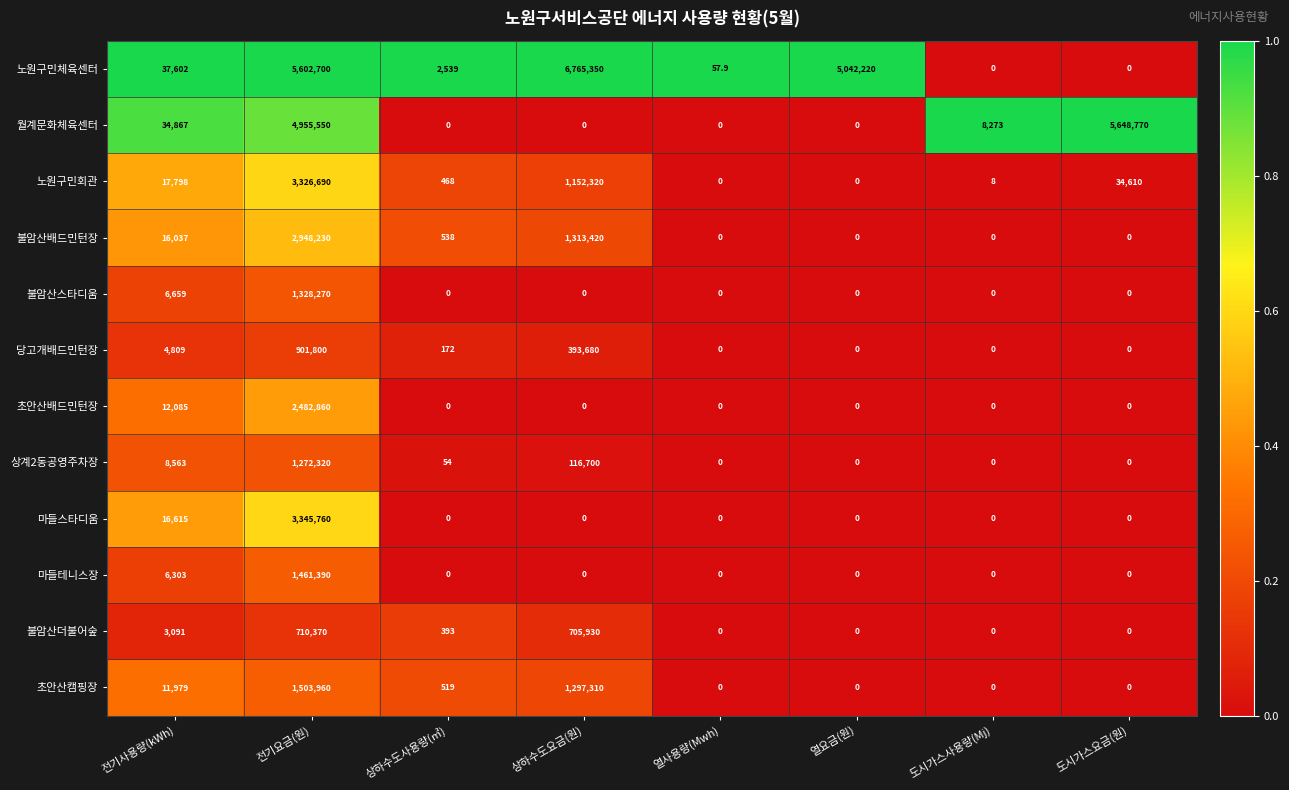

How many distinct data groups are displayed?

12